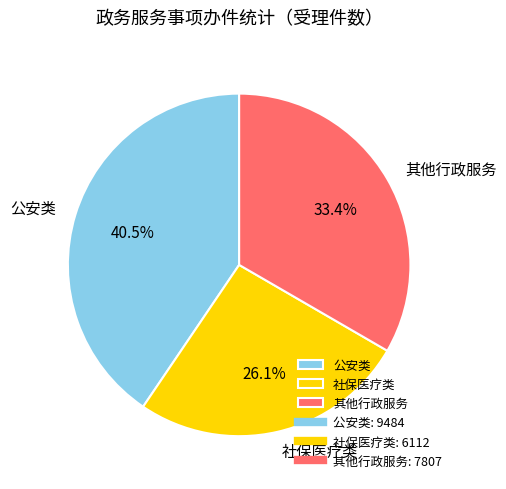

Rank the categories by value from lowest to highest.

社保医疗类, 其他行政服务, 公安类